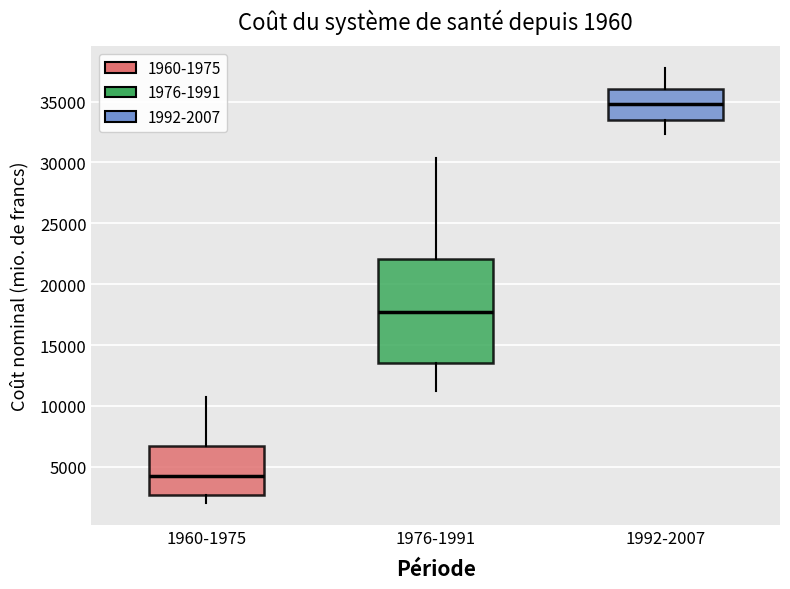

Which box is the tallest, from its lower edge to its upper edge?

1976-1991